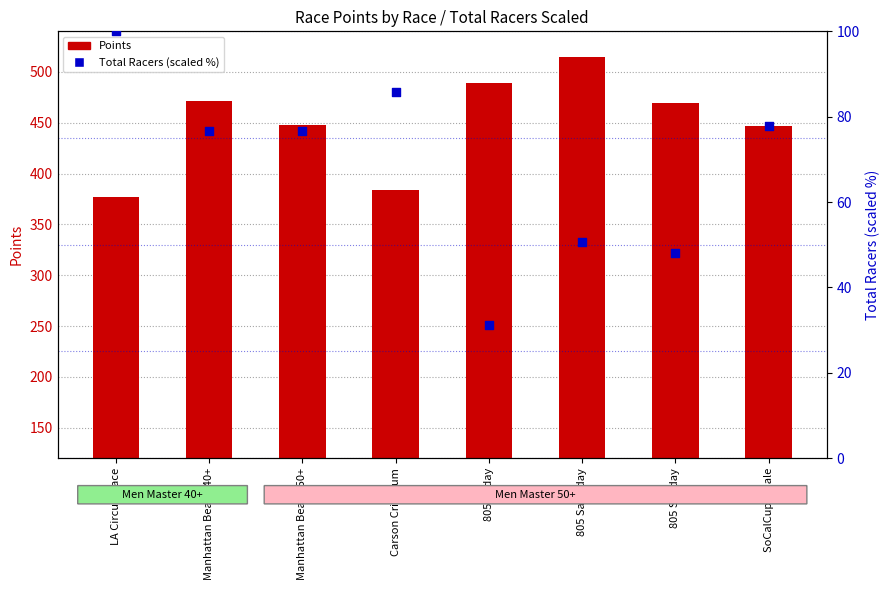

Which series has the largest total across all categories?

Points